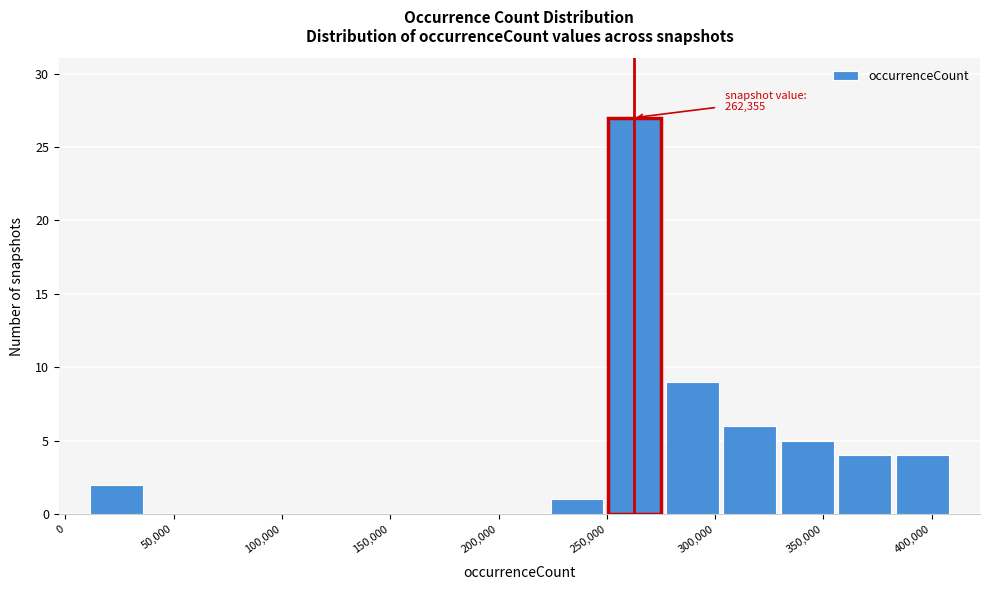

Which range on the x-axis has the tallest bar?

250000 to 275000